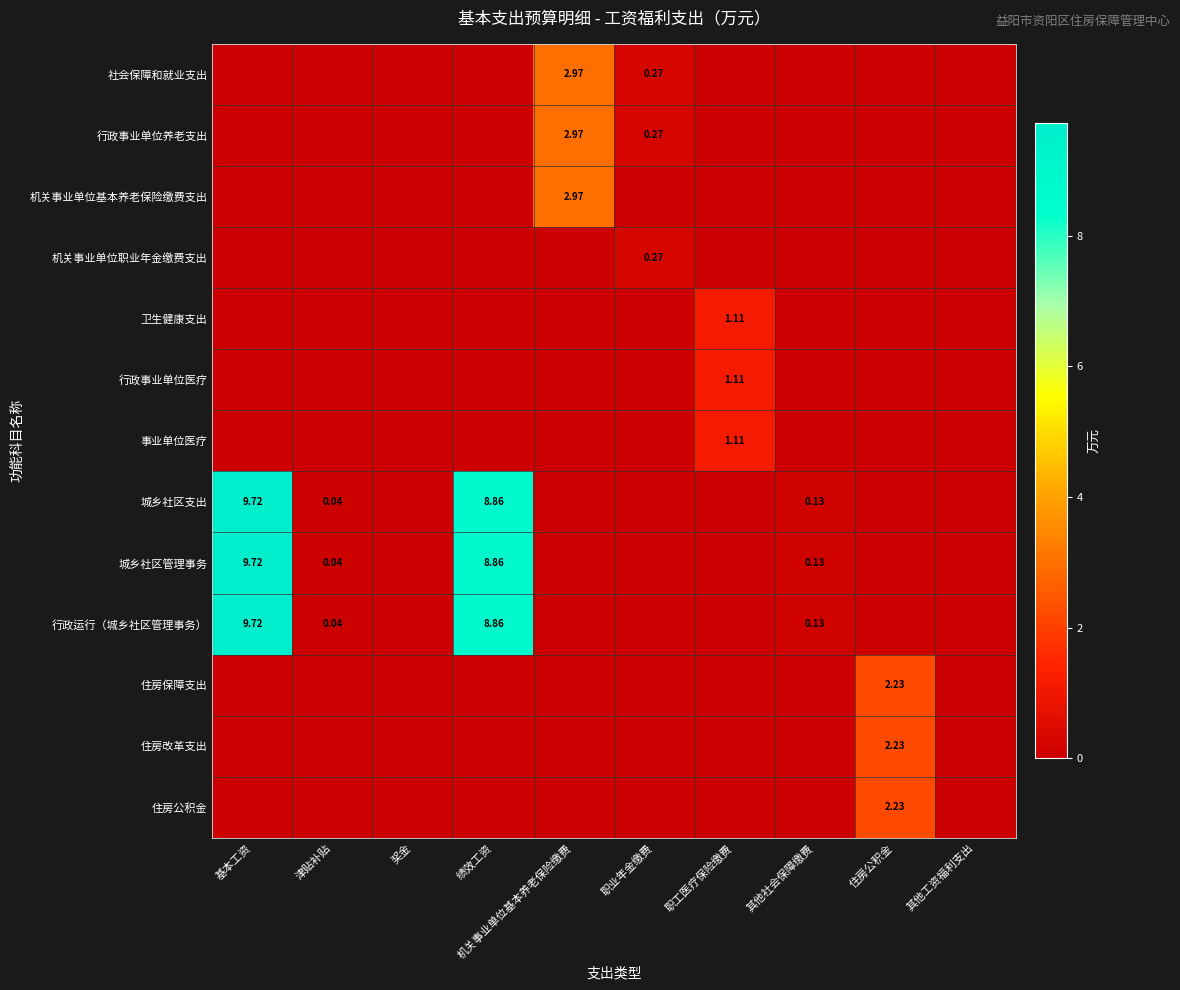

Which series has the widest spread of values?

城乡社区支出